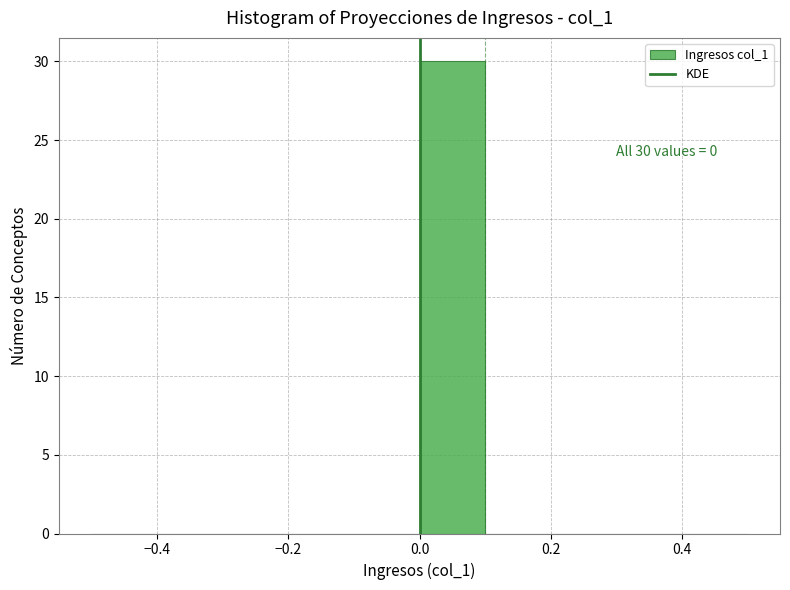

Over which range of the x-axis is the bar tallest?

0.0 to 0.1